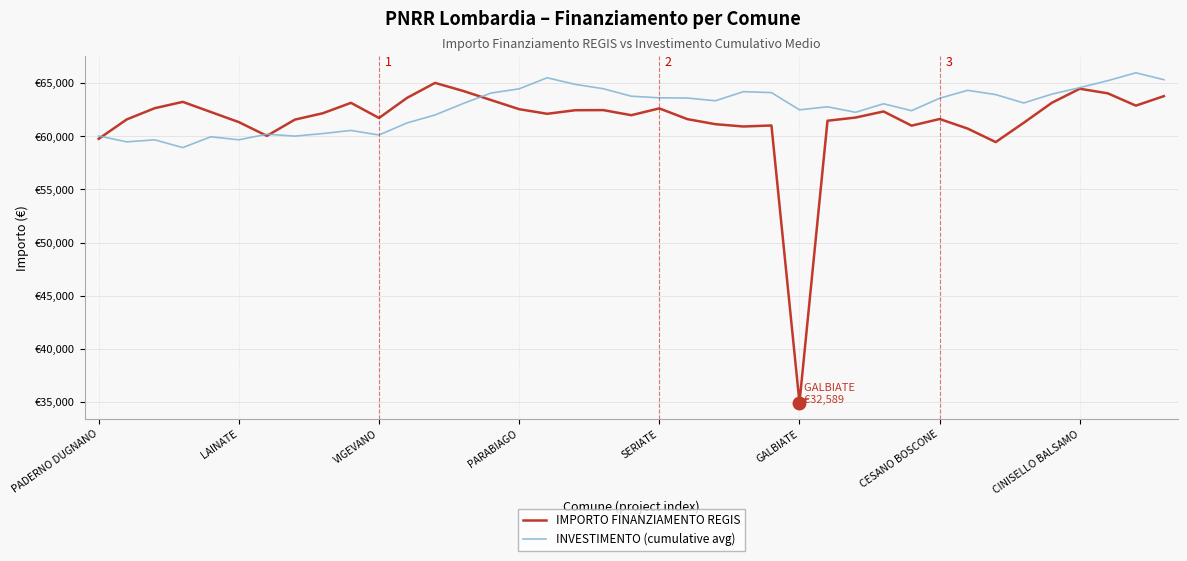

Which series has the largest total across all categories?

INVESTIMENTO (cumulative avg)